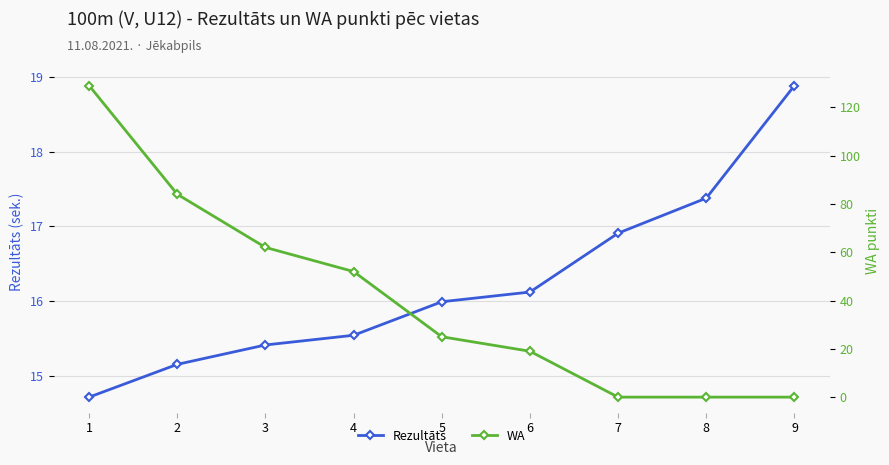

At which label does Rezultāts first exceed 15?

2